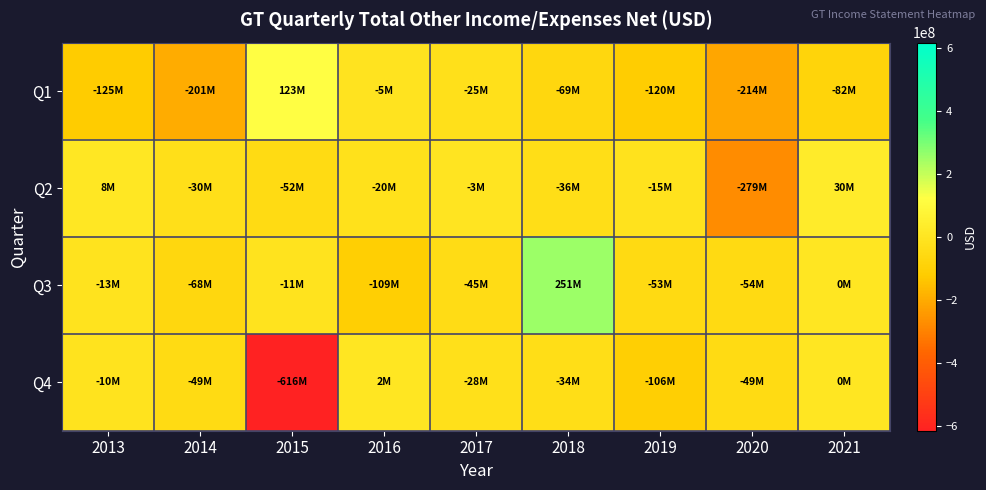

Rank the series by their maximum value, from highest to lowest.

Q3, Q1, Q2, Q4